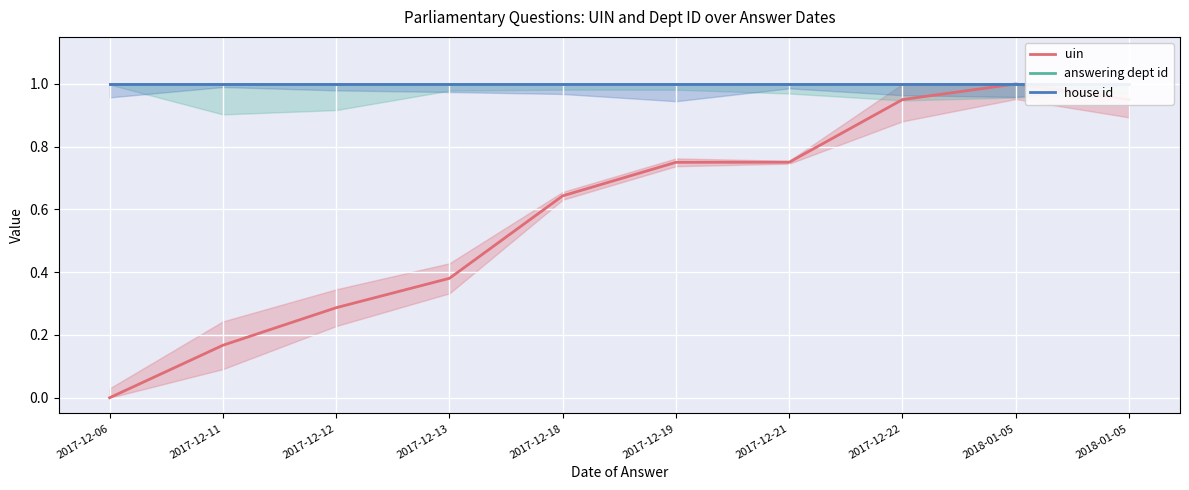

Is it true that answering dept id equals 1.0 at 2017-12-11?

True